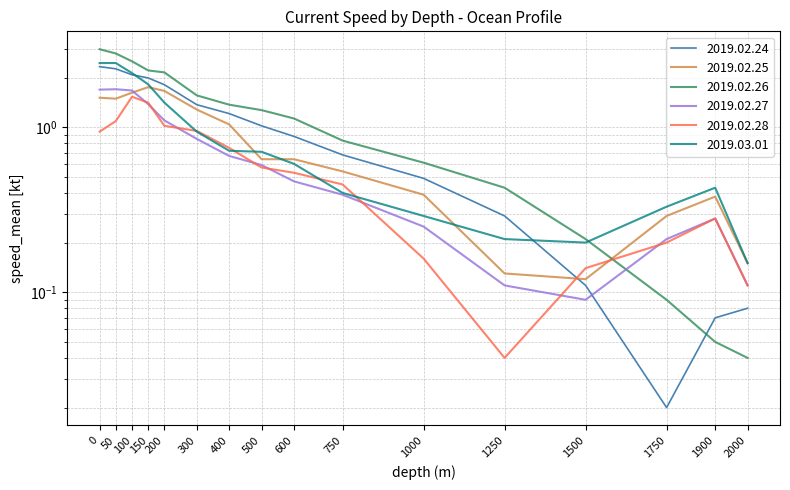

At how many categories does at least one series exceed 1?

9